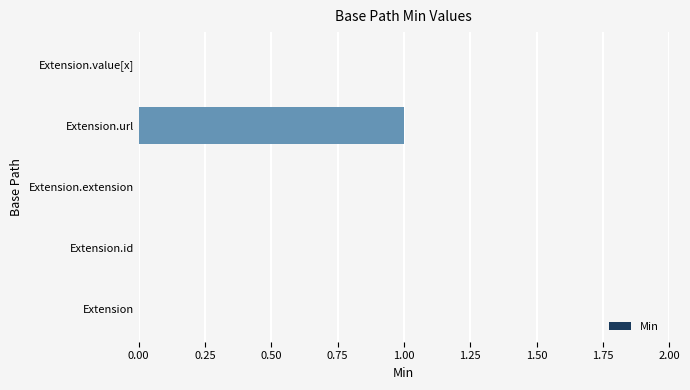

What is the change in value from Extension.id to Extension.url?

+1